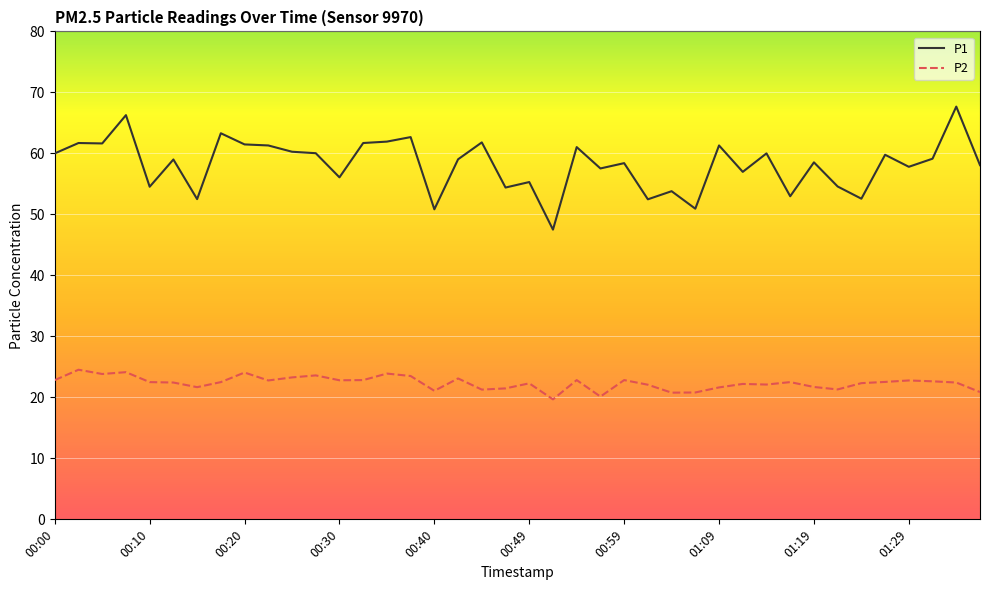

Which series has the largest range (max minus min)?

P1